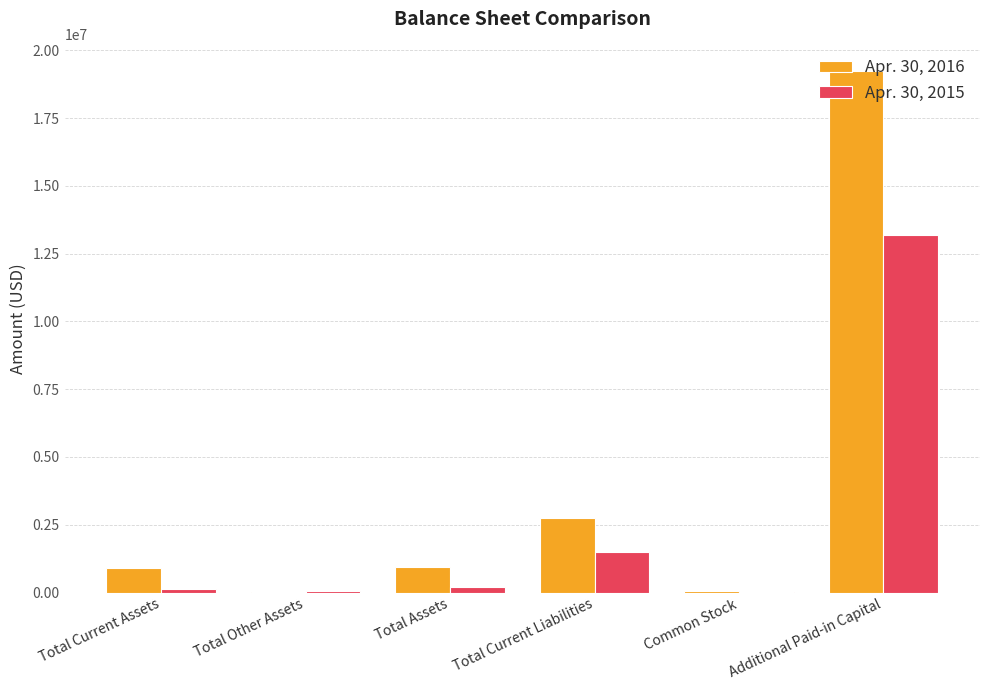

Is the value of Apr. 30, 2015 at Common Stock greater than the value of Apr. 30, 2016 at Total Current Liabilities?

No